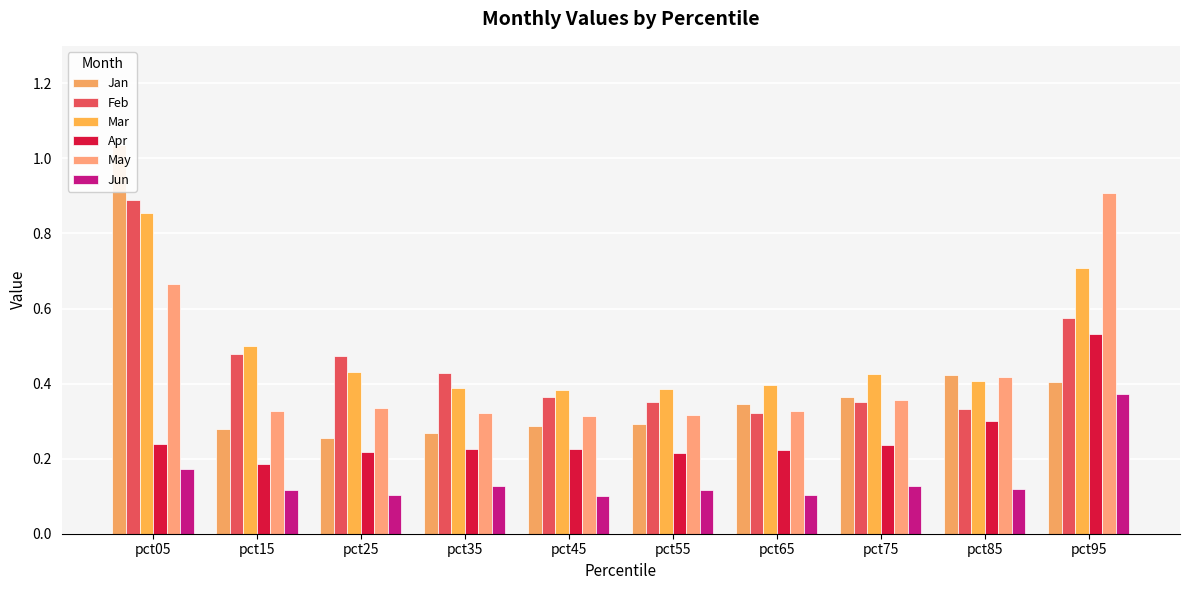

What is the value of the Feb bar at the 5th from the left?

0.4